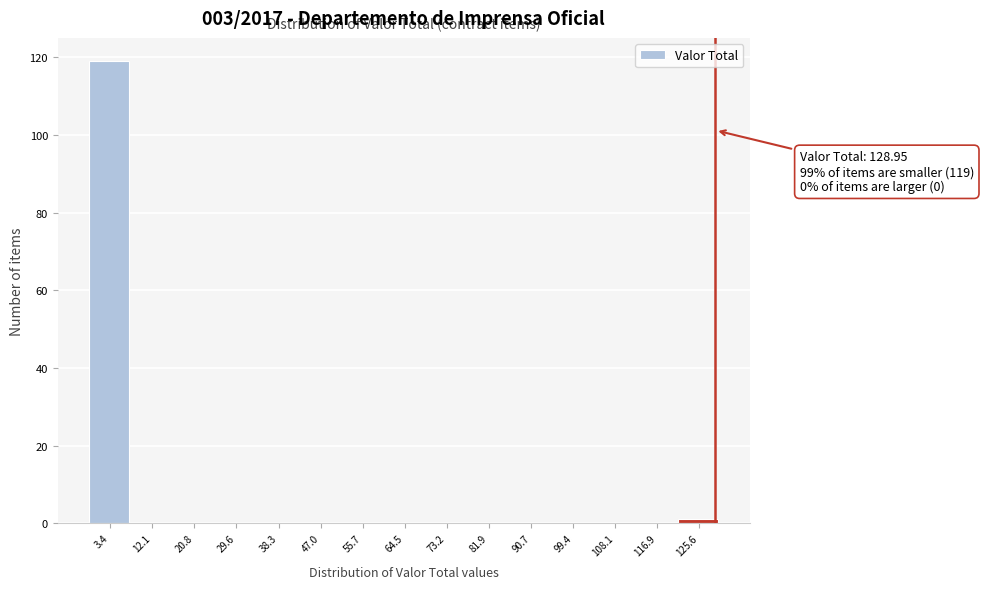

Over which range of the x-axis is the bar tallest?

-1 to 8